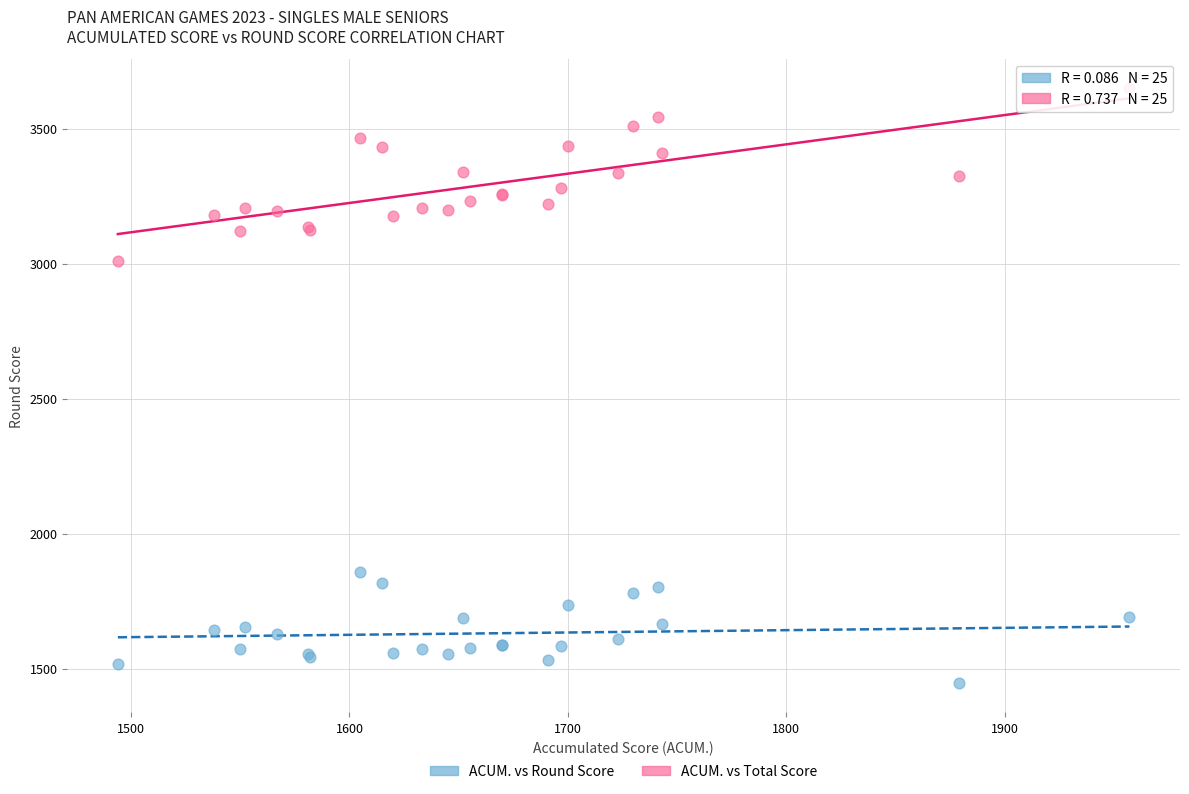

Across all series, what Y value is closest to 2549?

3010